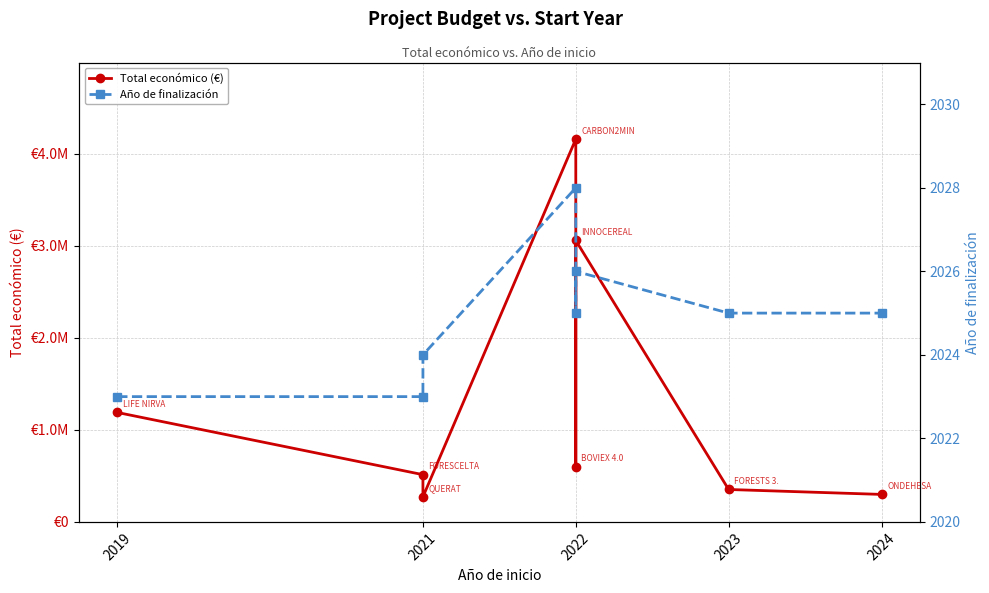

At which label does Total económico (€) first exceed 598672?

2019